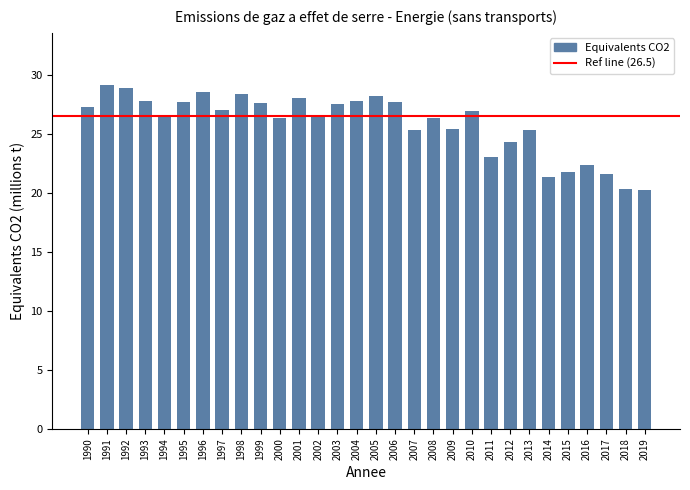

What is the value of the 11th bar from the left?

26.3